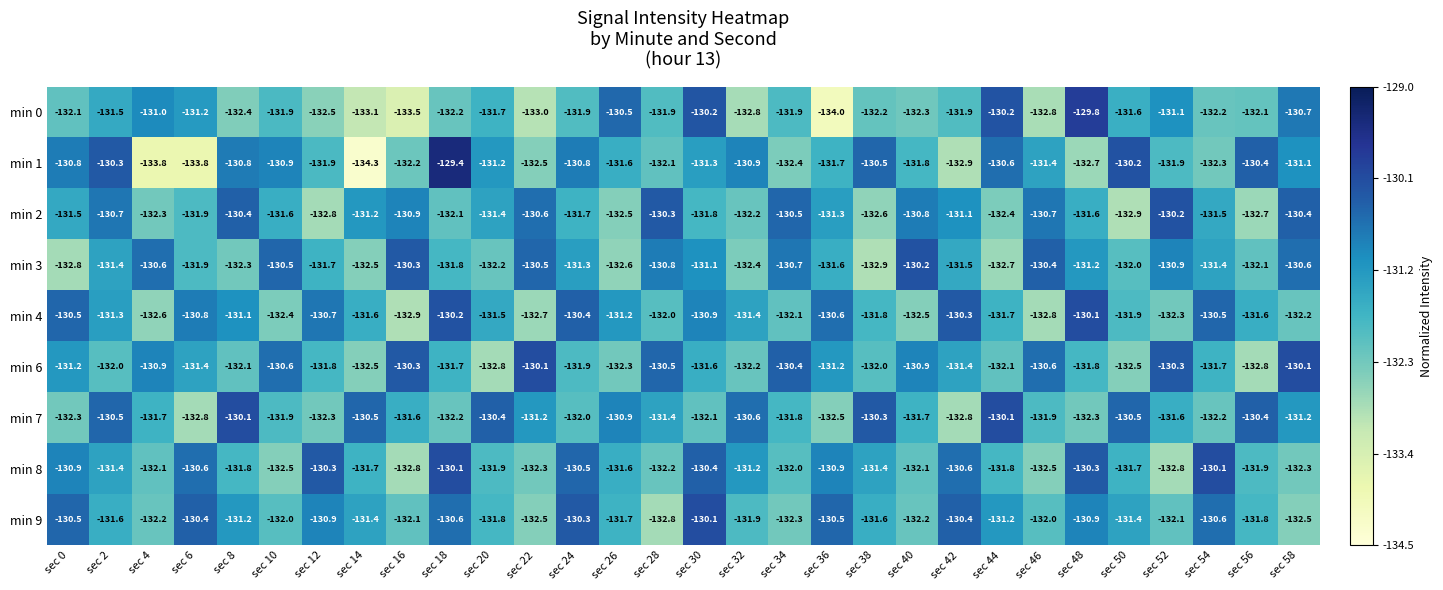

Is it true that min 8 equals -130.1 at sec 54?

True